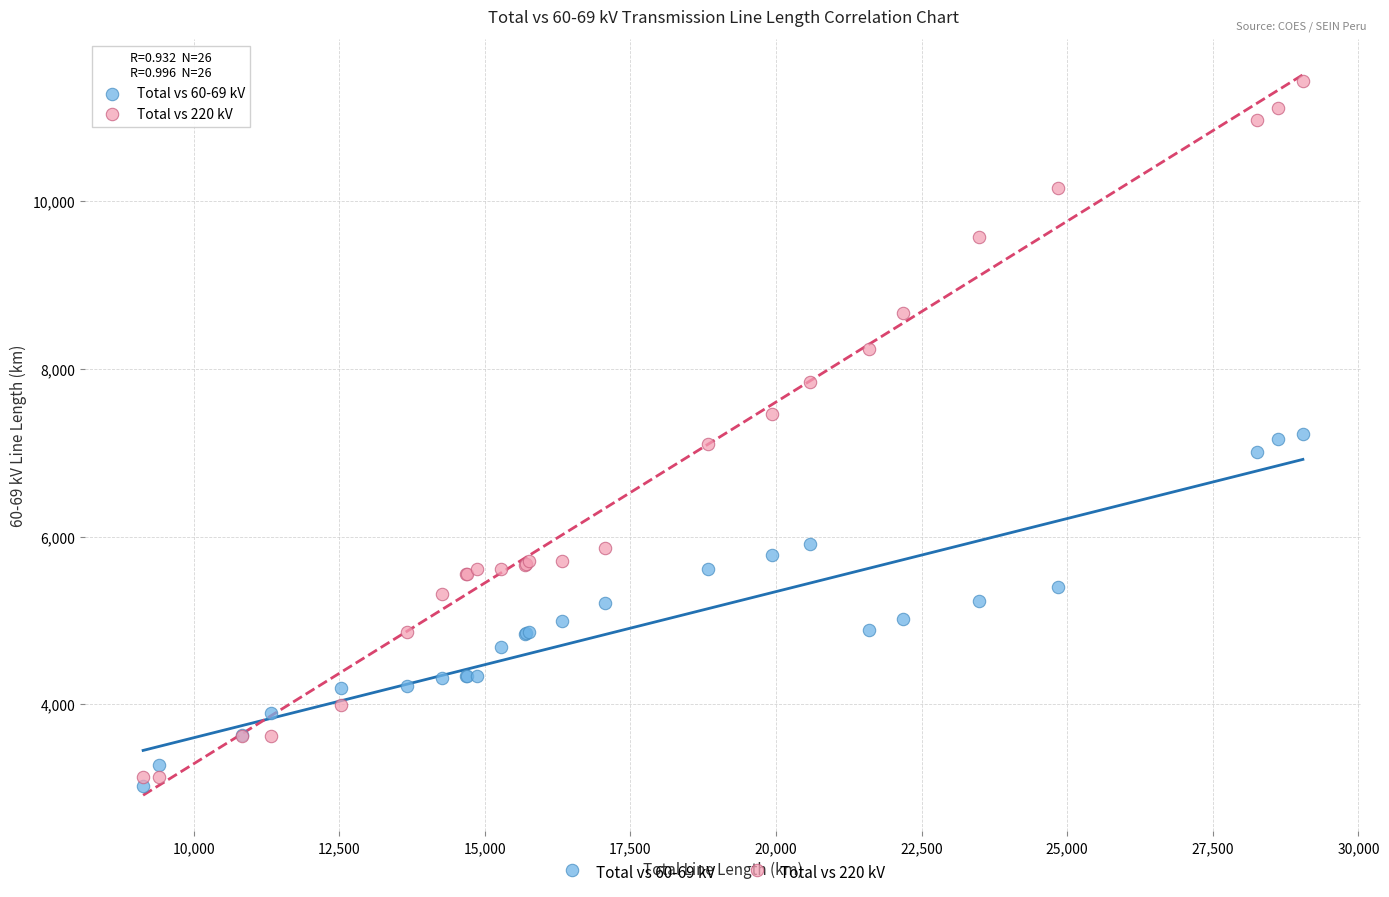

Which series contains the highest Y value?

Total vs 220 kV